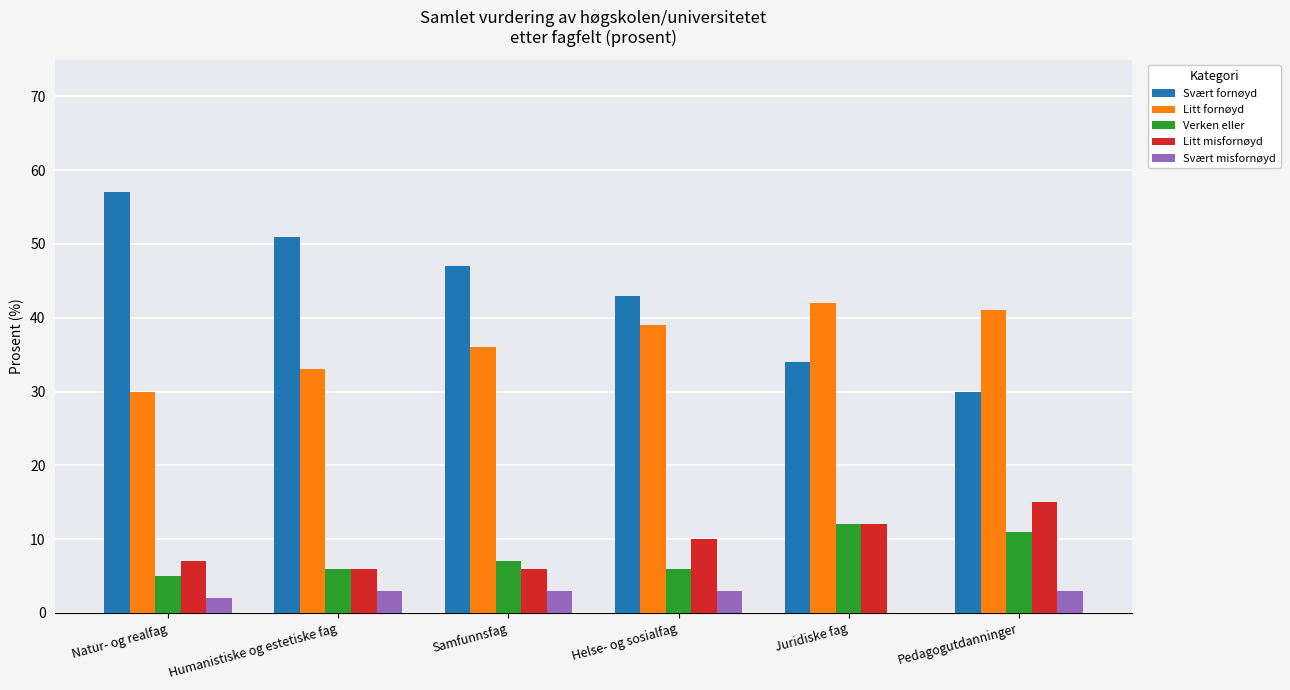

The value of Litt misfornøyd at Humanistiske og estetiske fag is 9. True or false?

False